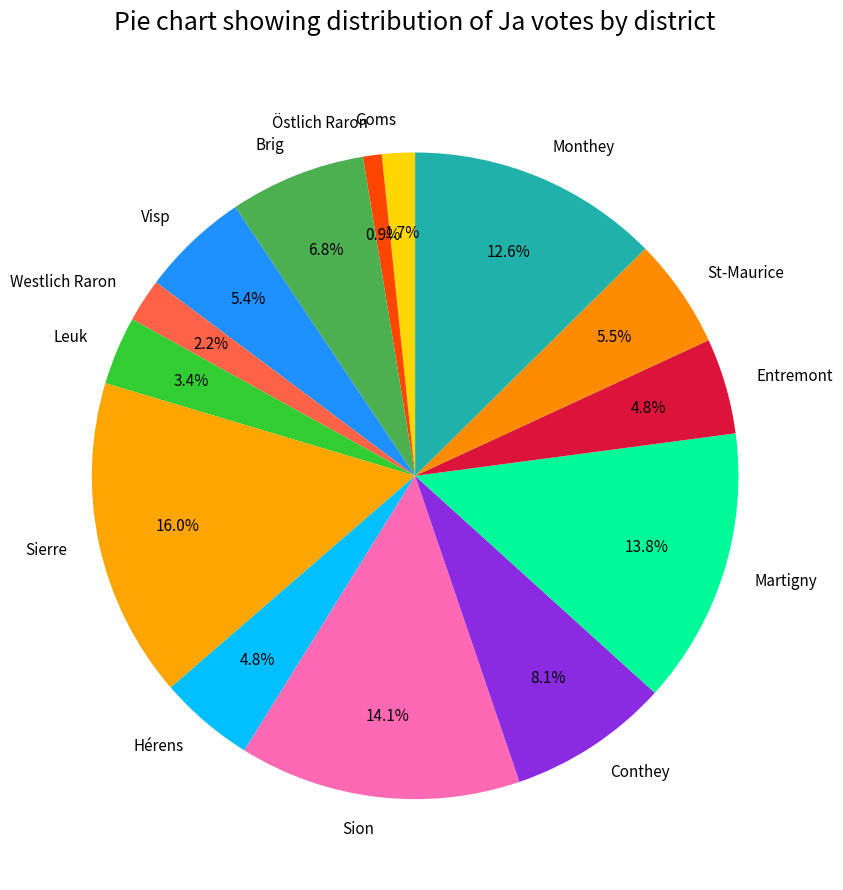

What portion of the pie excludes St-Maurice?

94.5%